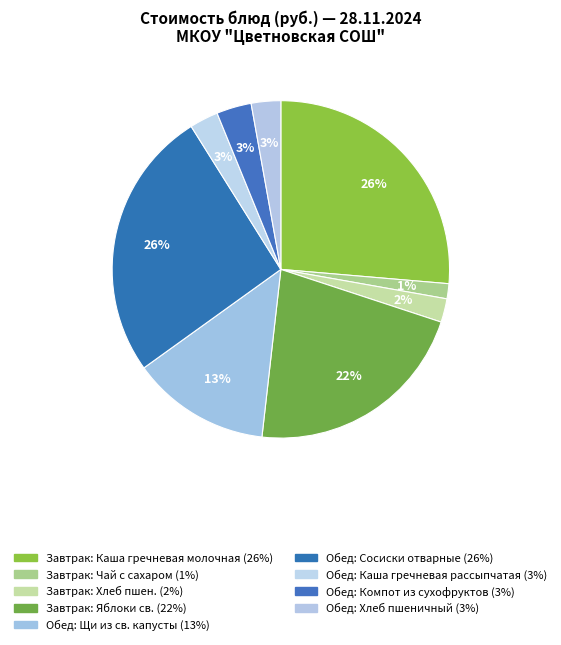

Is there any slice that represents more than half of the pie?

No